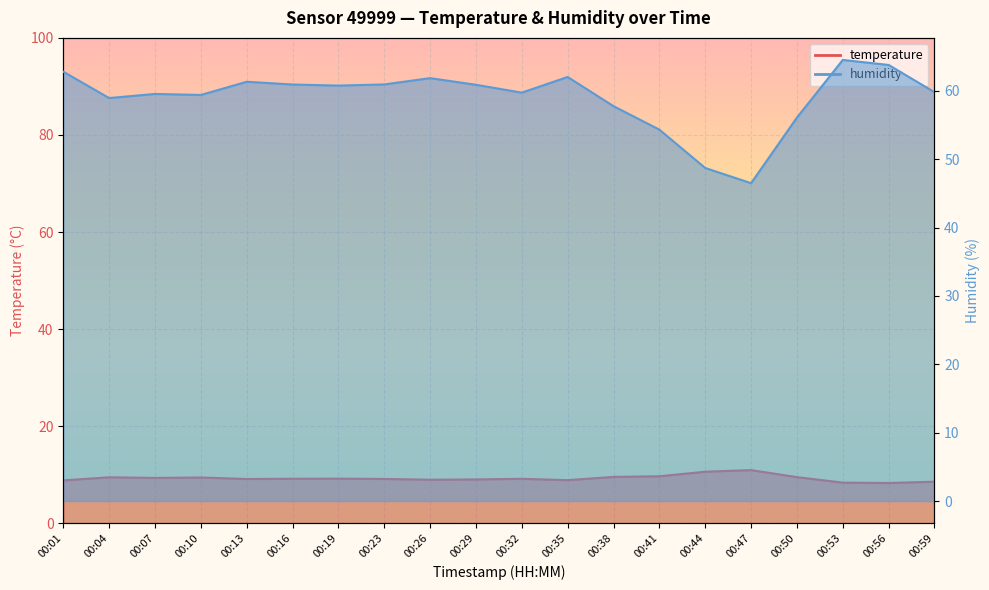

How many categories are shown in the chart?

20